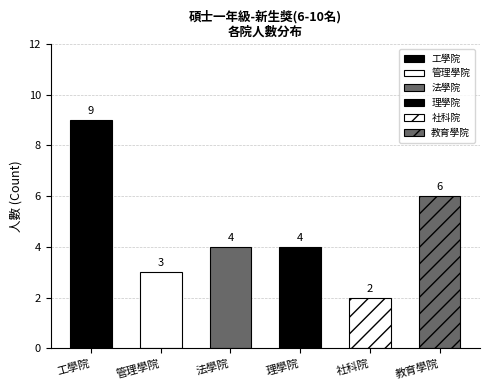

List the labels in order of value, smallest first.

社科院, 管理學院, 法學院, 理學院, 教育學院, 工學院